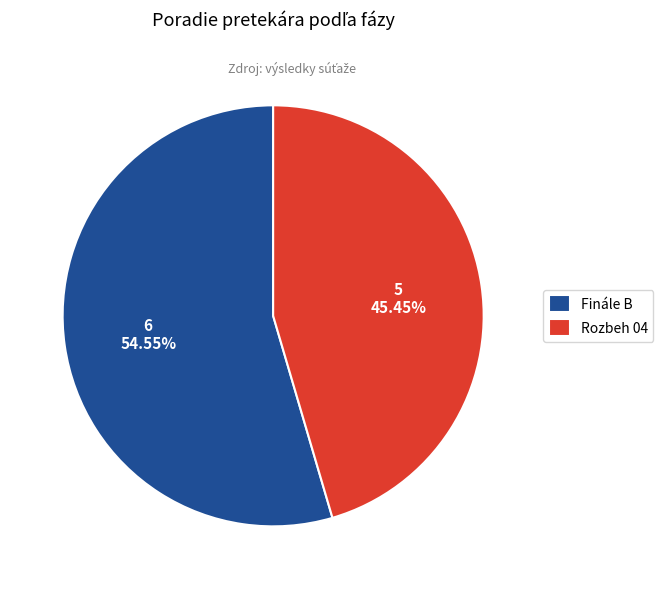

To the nearest percent, what portion does Finále B represent?

55%